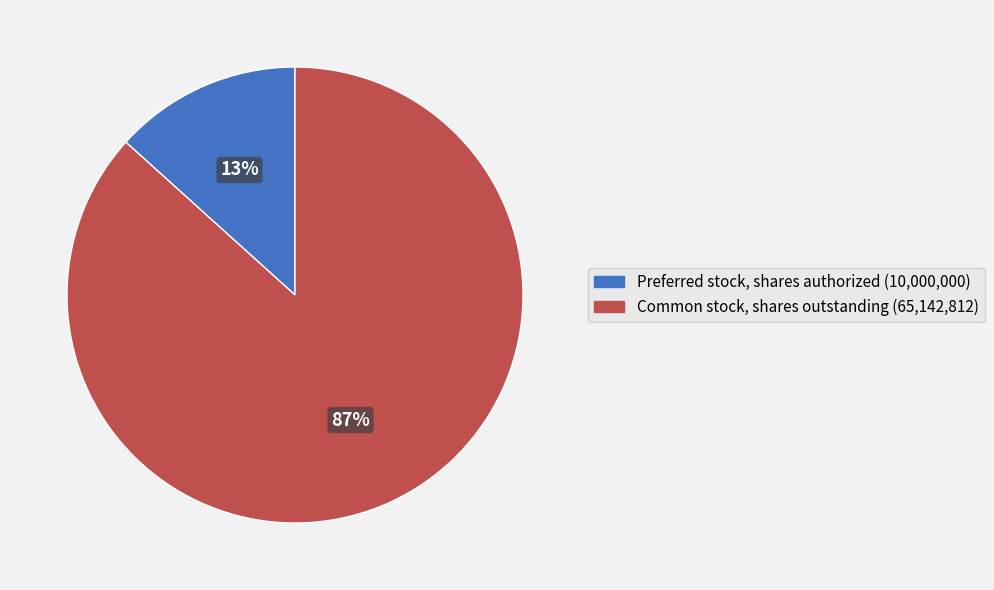

How many segments does this pie chart have?

2